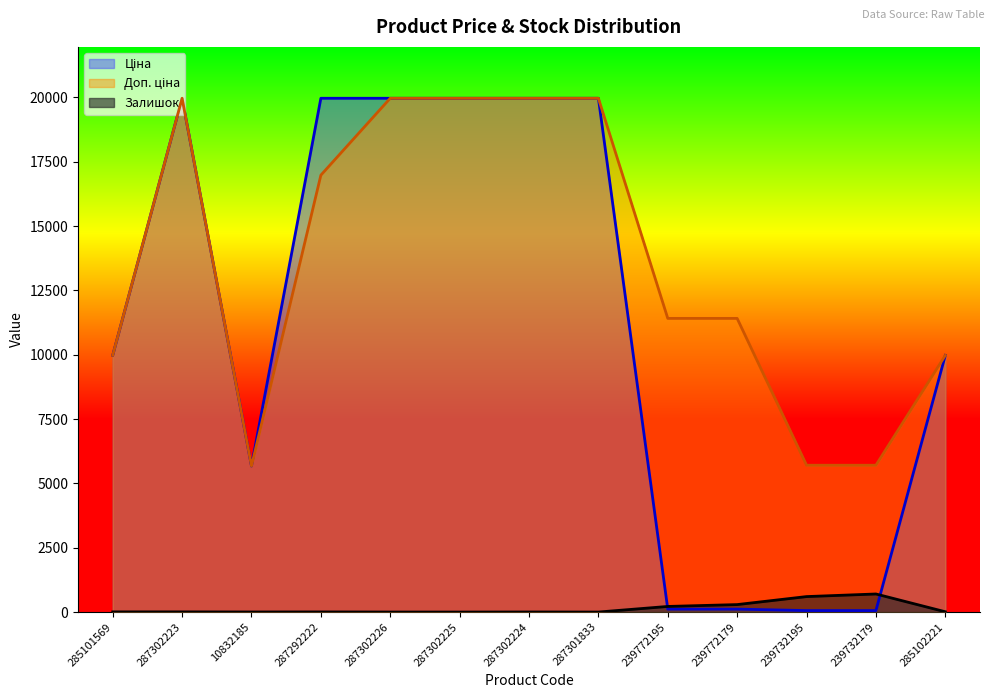

List the labels in order of Залишок value, largest first.

239732179, 239732195, 239772179, 239772195, 285102221, 285101569, 287302223, 287292222, 10832185, 287302224, 287302226, 287302225, 287301833